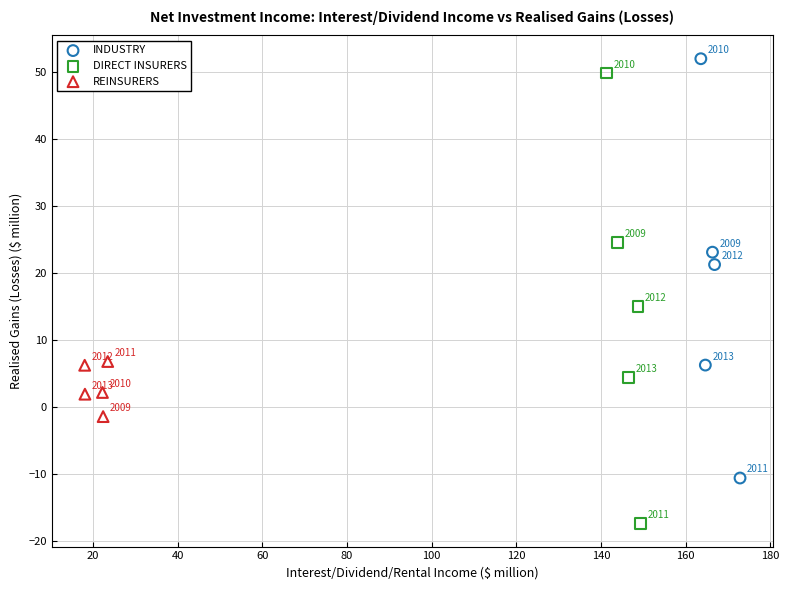

Which series has the widest spread of Y values?

DIRECT INSURERS